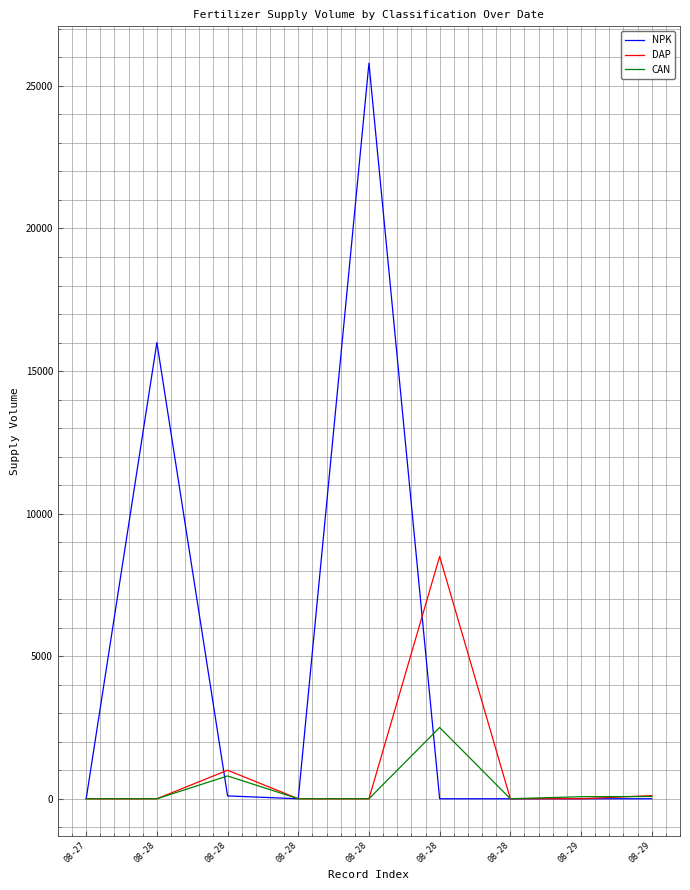

What are all the series names shown in the legend?

NPK, DAP, CAN